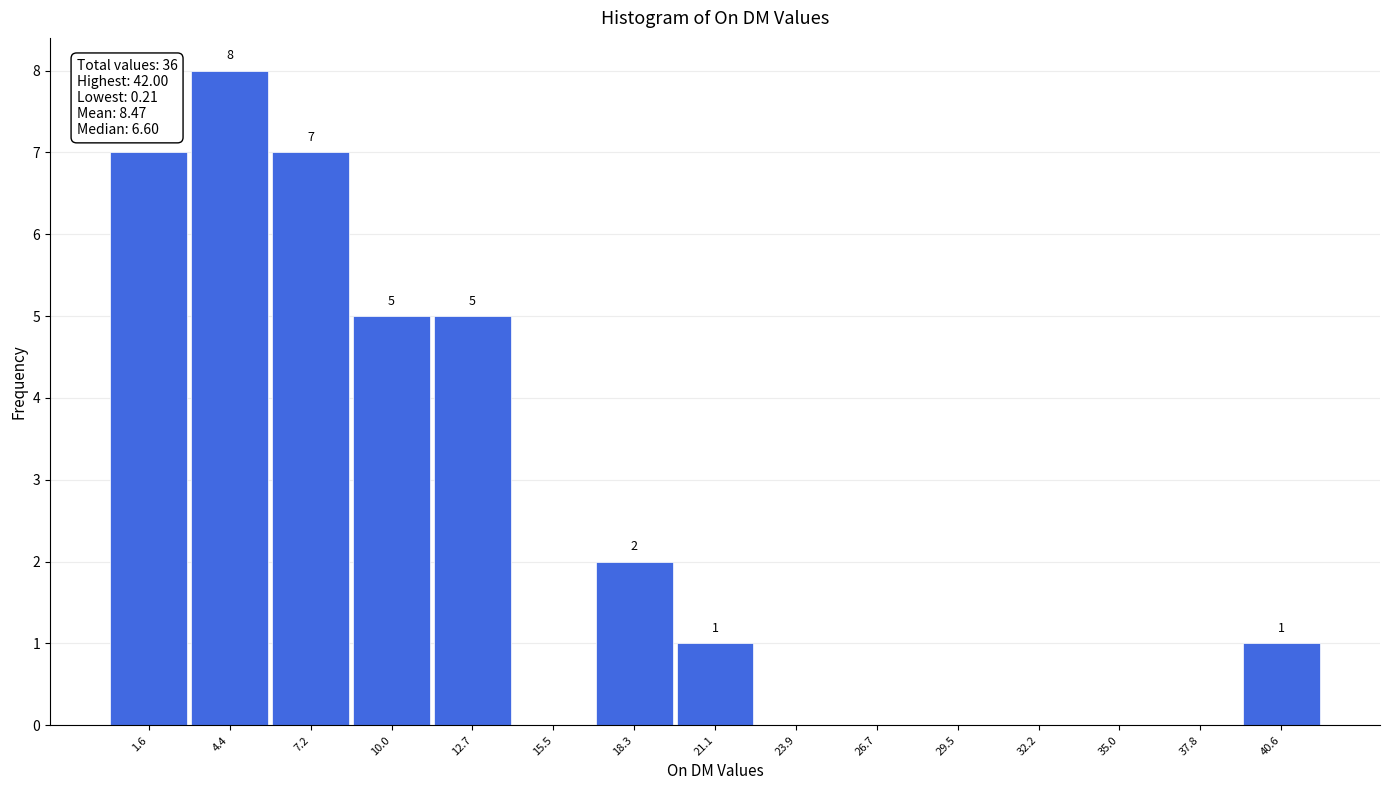

Which range on the x-axis has the tallest bar?

3.0 to 6.0